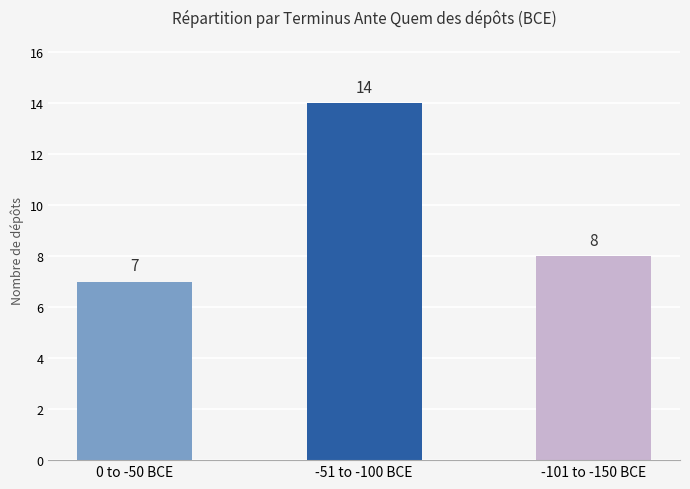

How many distinct data groups are displayed?

1